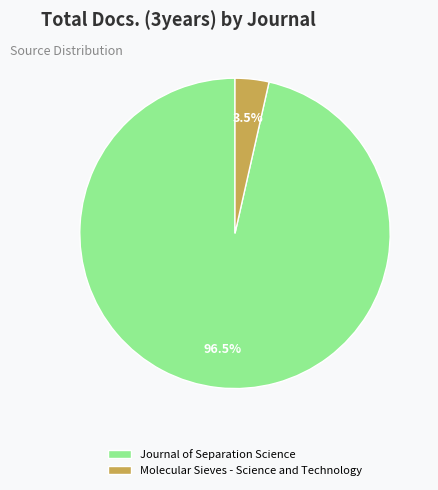

Which has a higher value, Journal of Separation Science or Molecular Sieves - Science and Technology?

Journal of Separation Science